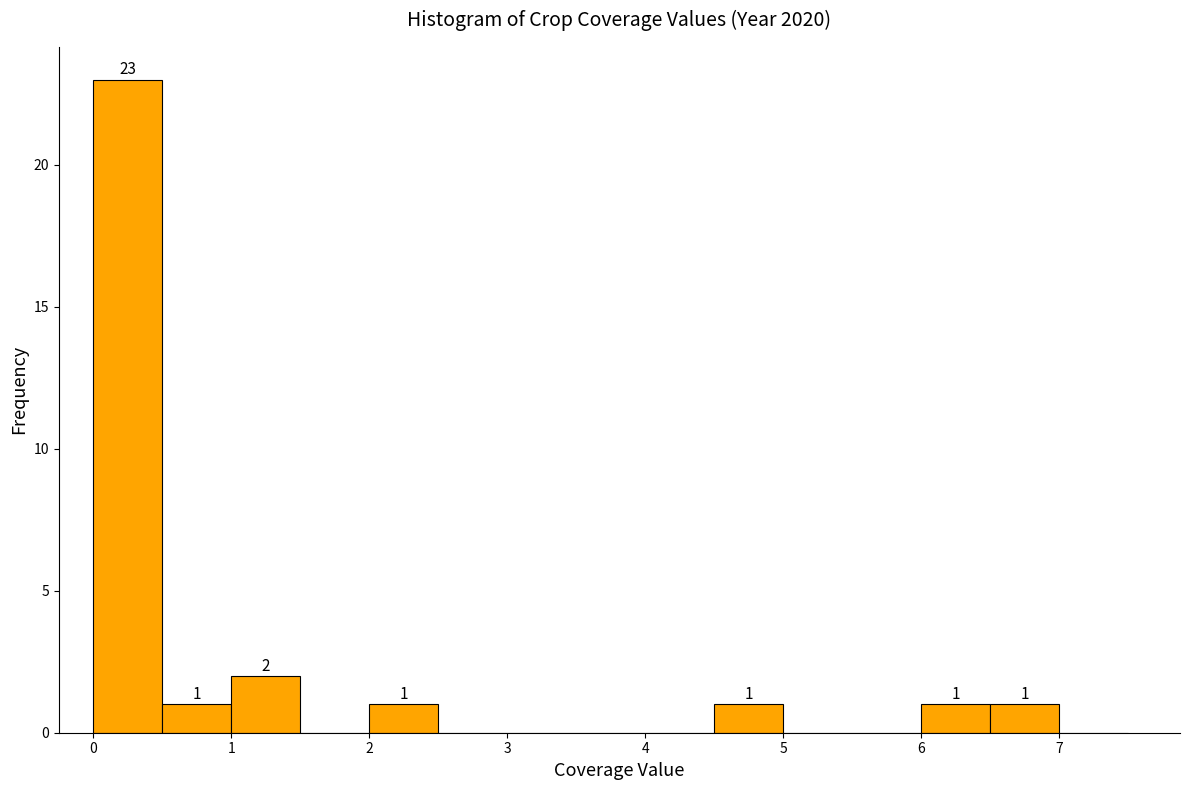

Which range on the x-axis has the tallest bar?

0.0 to 0.5